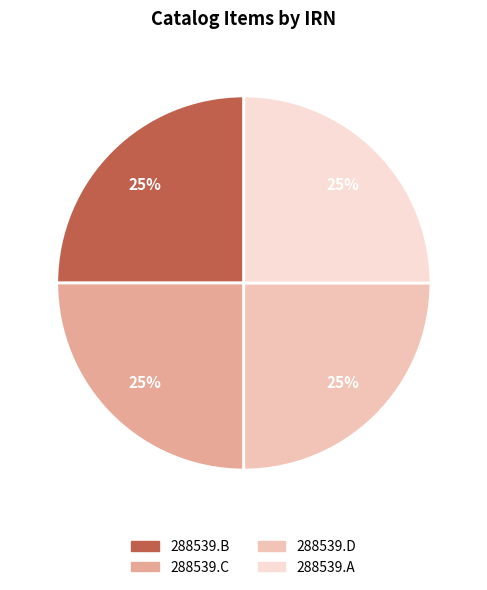

What is the smallest slice in the pie chart?

288539.B